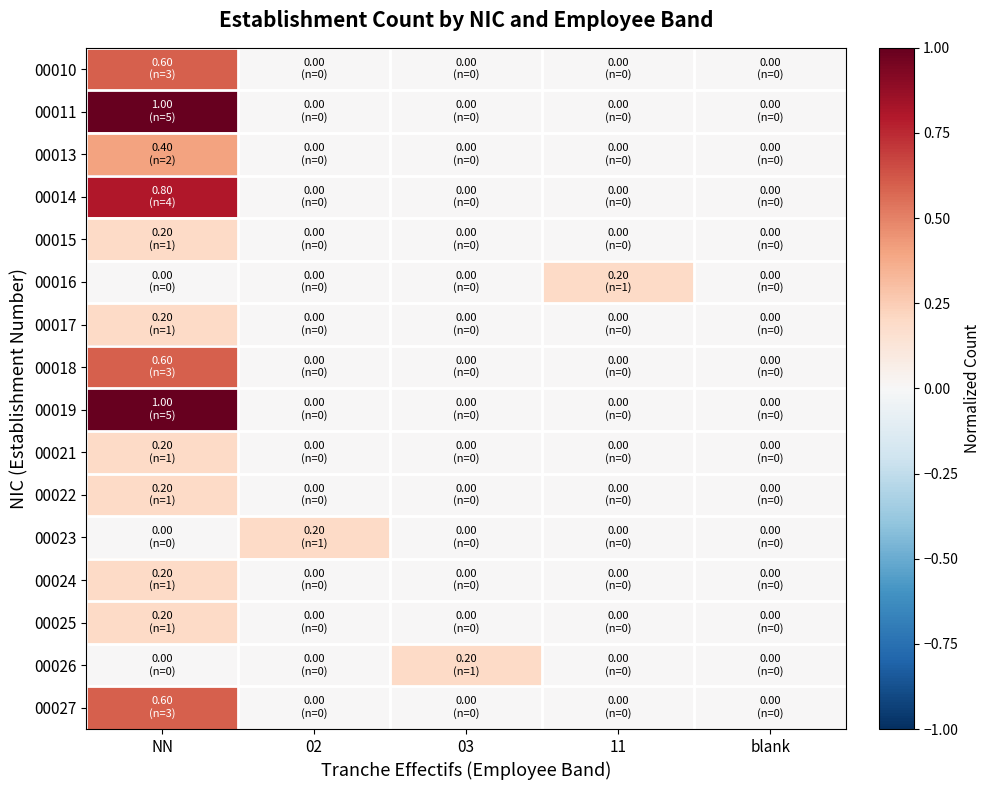

Which category has the lowest value across all series?

02